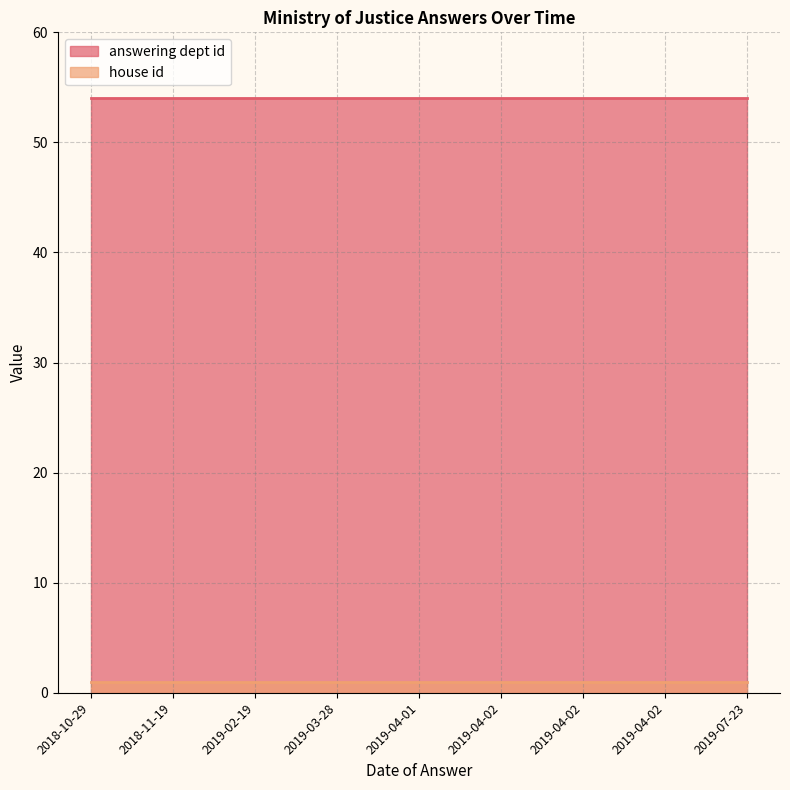

Rank the categories by house id value from highest to lowest.

2018-10-29, 2018-11-19, 2019-02-19, 2019-03-28, 2019-04-01, 2019-04-02, 2019-04-02, 2019-04-02, 2019-07-23